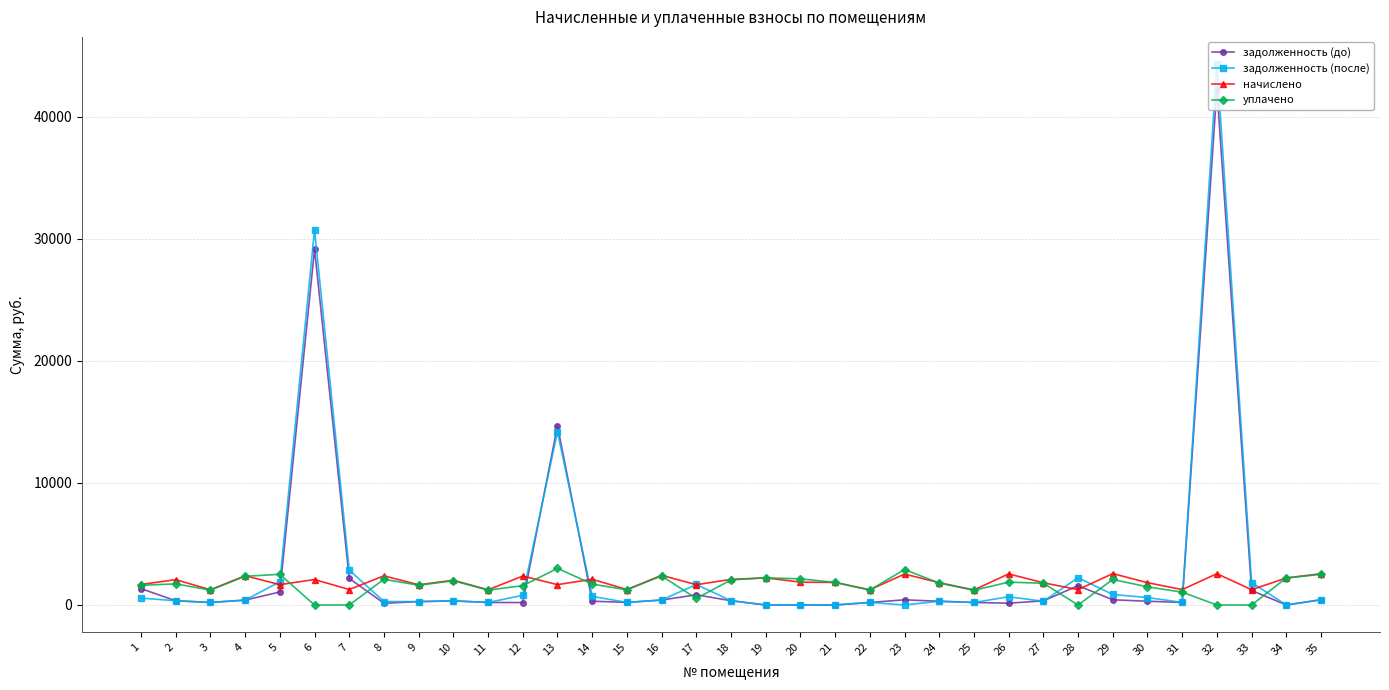

The value of начислено at 23 is 2534.2. True or false?

True